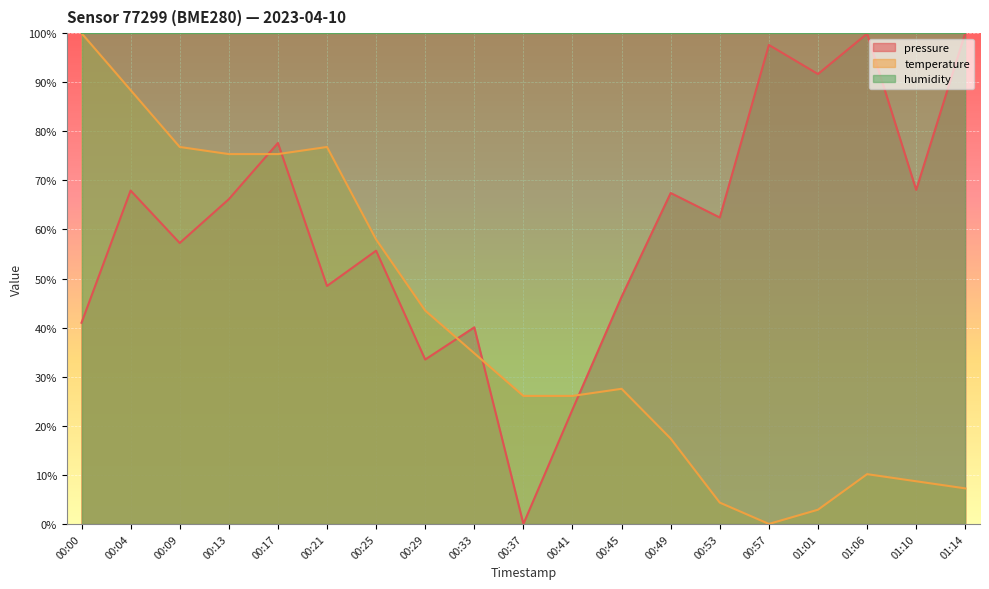

Which series has the widest spread of values?

pressure